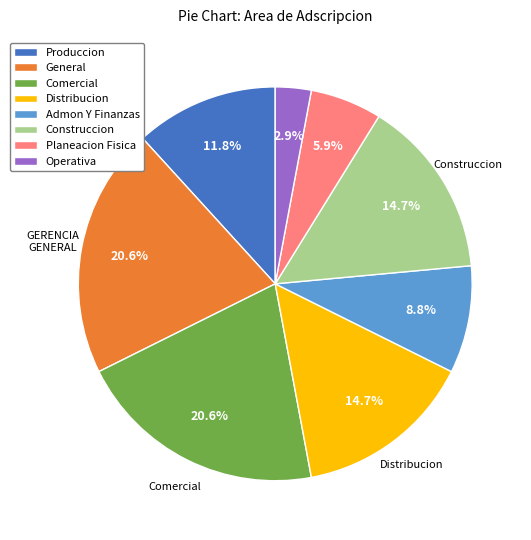

Is there a majority slice in this chart?

No